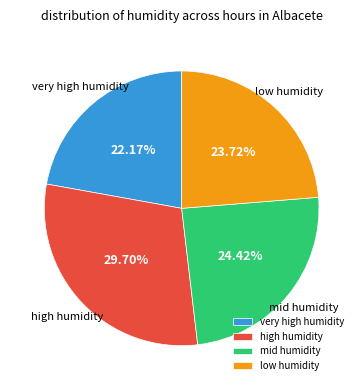

Which has a higher value, mid humidity or high humidity?

high humidity